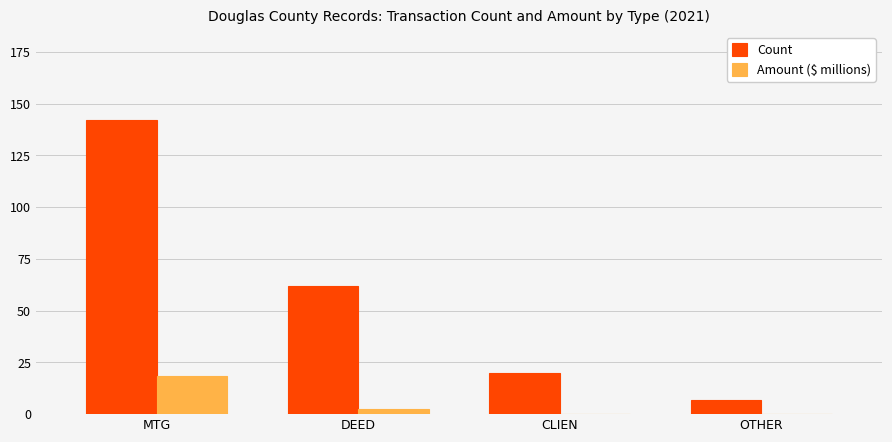

Which category has the highest value in the Count series?

MTG